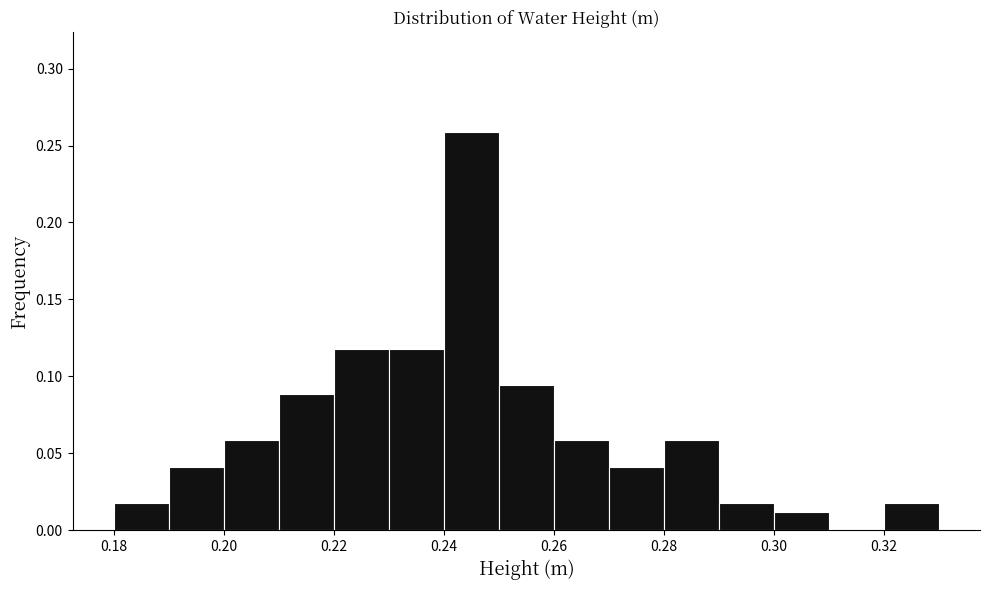

How tall is the bar that spans 0.26 to 0.27 on the x-axis? The values are not printed on the chart, so give them approximately, as read against the axis.

0.060